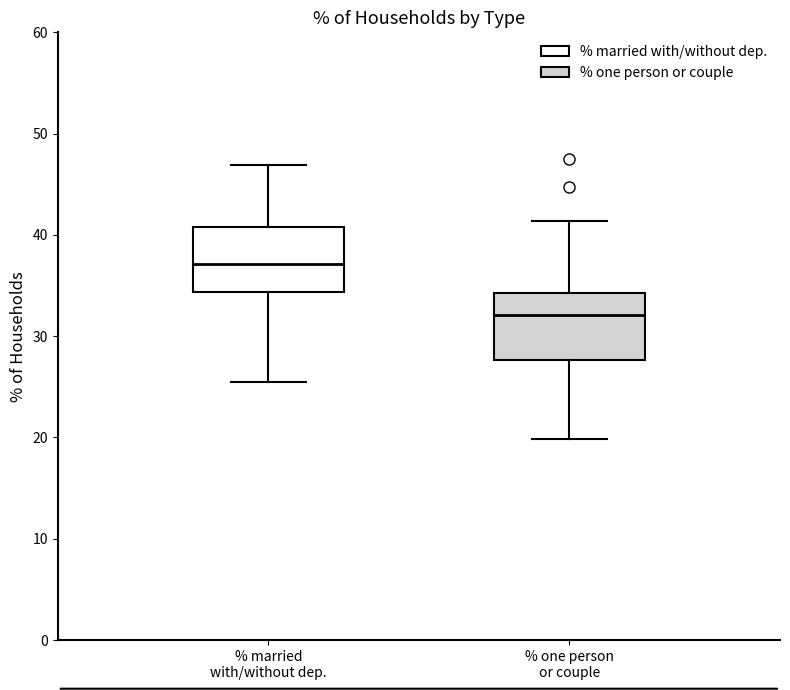

Reading left to right, read every box against the y-axis: the position of its median line, the range the box covers, and the ends of its whiskers. The values are not printed on the chart, so give them approximately, as read against the axis.

% married with/without dep.: median 37, box 34 to 41, whiskers 25 to 47
% one person or couple: median 32, box 28 to 34, whiskers 20 to 41